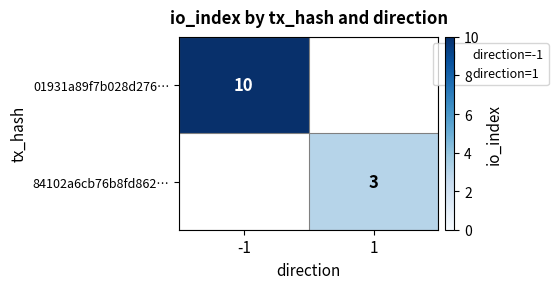

The value of 84102a6cb76b8fd862… at 1 is 3. True or false?

True